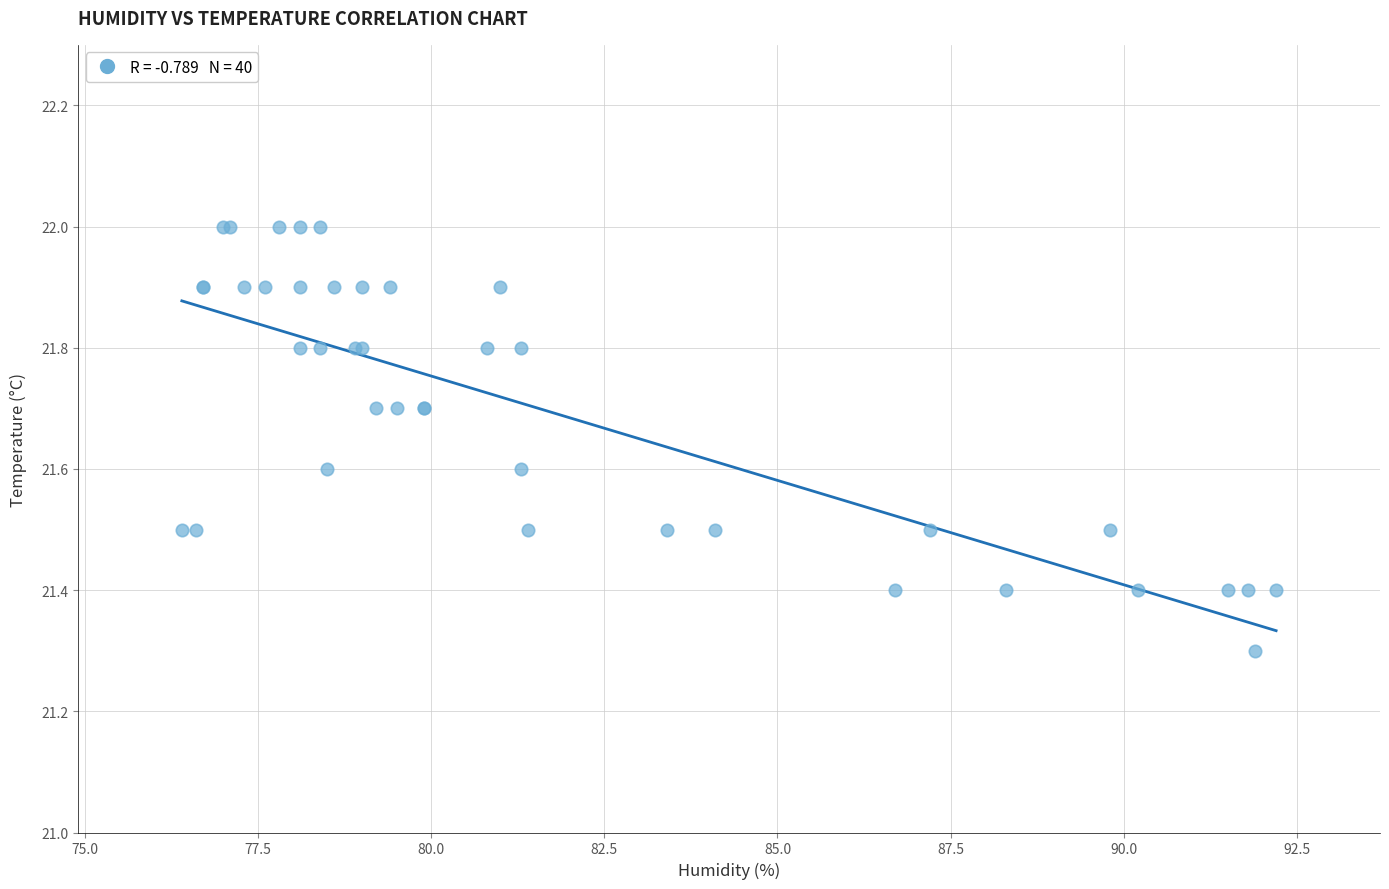

What Y value in the scatter plot is closest to 21?

21.3